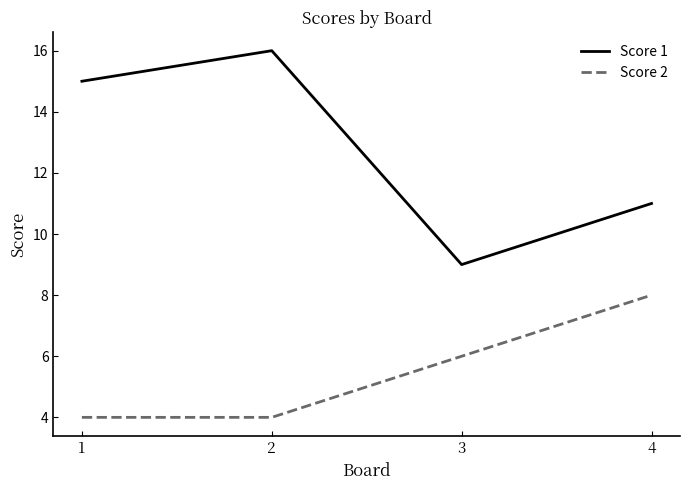

How many lines are shown in the chart?

2